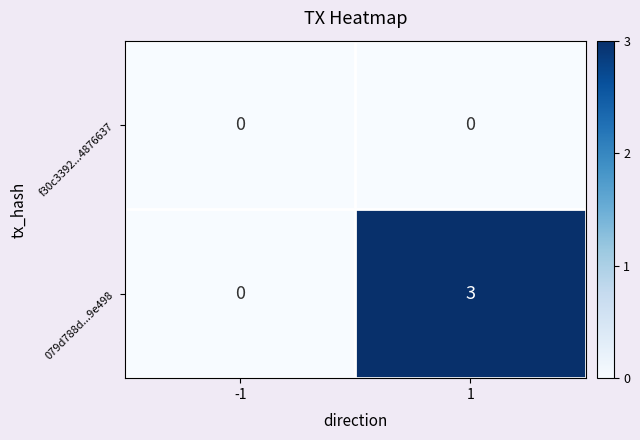

How many data points does each series have?

2